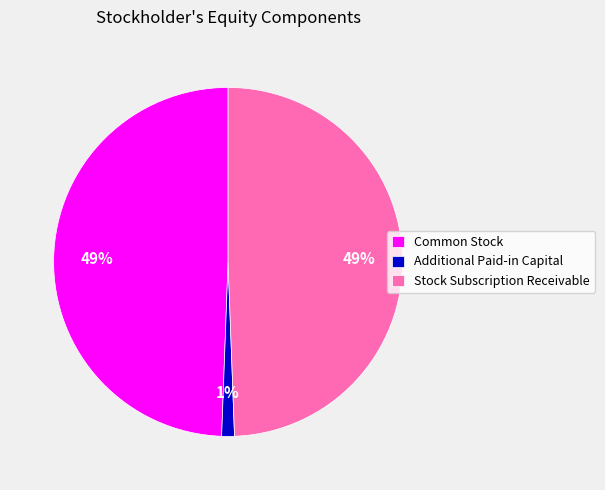

To the nearest percent, what percentage of the pie is Additional Paid-in Capital?

1%